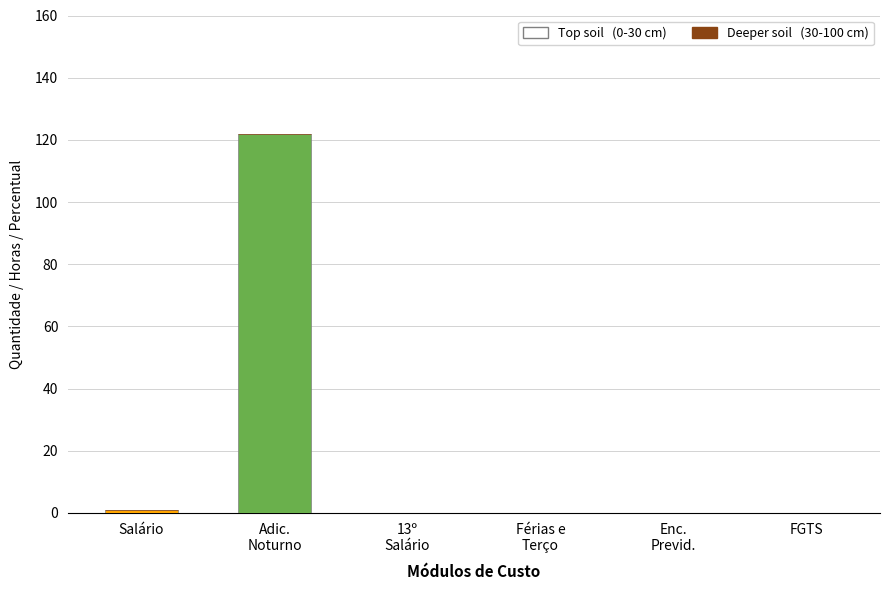

The chart shows a value of 0.0 at FGTS. True or false?

True